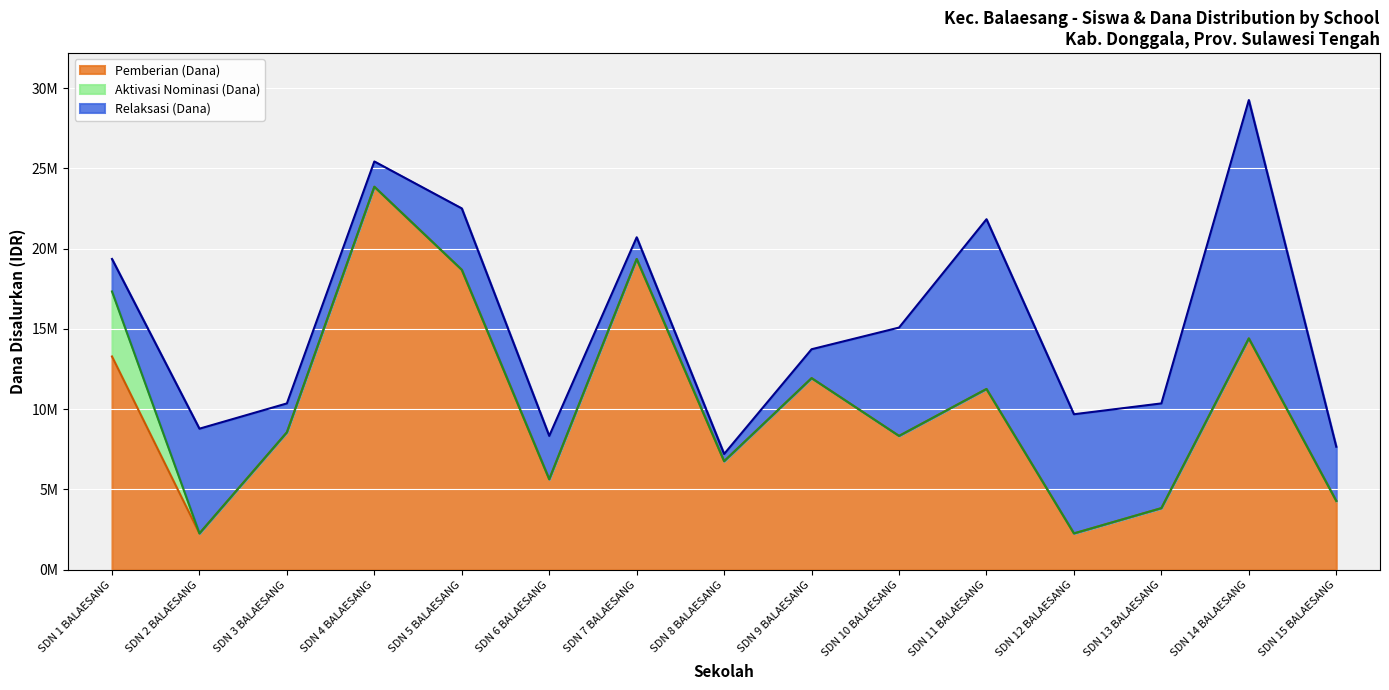

List the labels in order of Pemberian Dari Aktivasi Nominasi (Siswa) value, smallest first.

SDN 2 BALAESANG, SDN 3 BALAESANG, SDN 4 BALAESANG, SDN 5 BALAESANG, SDN 6 BALAESANG, SDN 7 BALAESANG, SDN 8 BALAESANG, SDN 9 BALAESANG, SDN 10 BALAESANG, SDN 11 BALAESANG, SDN 12 BALAESANG, SDN 13 BALAESANG, SDN 14 BALAESANG, SDN 15 BALAESANG, SDN 1 BALAESANG